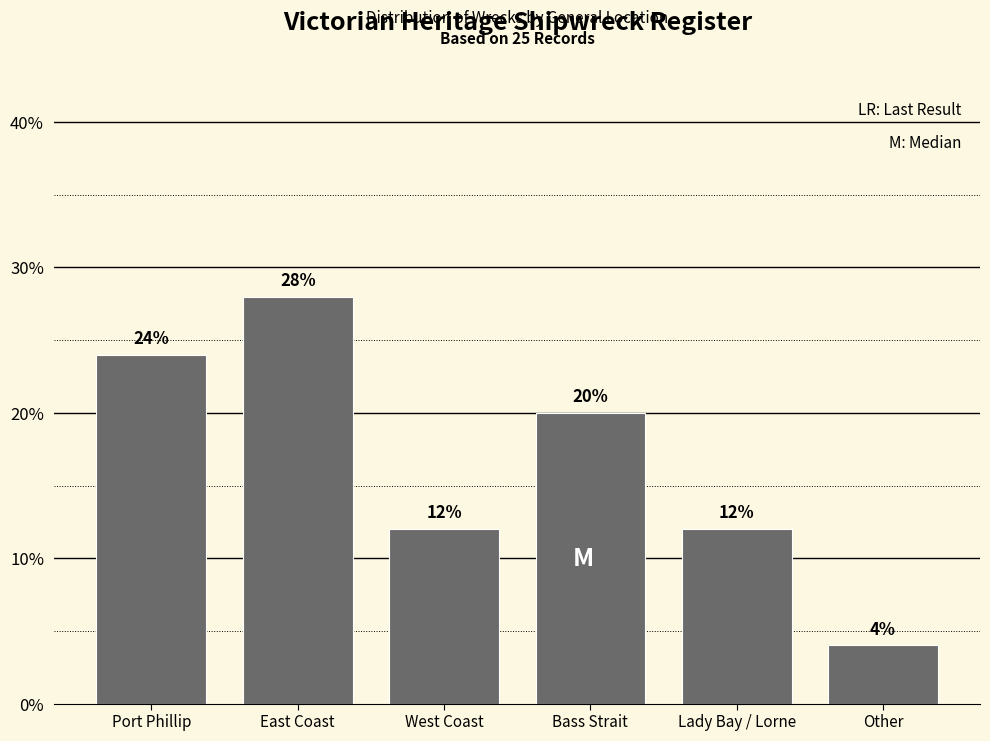

Reading left to right, extract all data points from this chart.

24.0	28.0	12.0	20.0	12.0	4.0